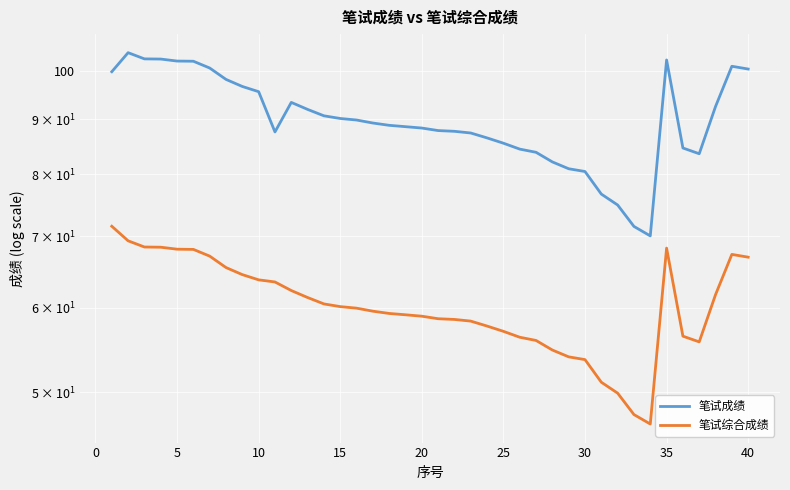

Reading left to right, transcribe all the data shown in this chart.

笔试成绩: 99.7	103.9	102.5	102.5	102.1	102.0	100.5	98.1	96.6	95.5	87.6	93.4	92.0	90.7	90.2	89.9	89.3	88.9	88.6	88.3	87.9	87.7	87.4	86.5	85.5	84.4	83.8	82.1	80.9	80.4	76.6	74.8	71.5	70.0	102.3	84.6	83.6	92.5	100.9	100.3
笔试综合成绩: 71.5	69.3	68.4	68.3	68.0	68.0	67.0	65.4	64.4	63.7	63.4	62.2	61.3	60.5	60.1	59.9	59.5	59.2	59.1	58.9	58.6	58.5	58.3	57.6	57.0	56.3	55.9	54.8	54.0	53.6	51.1	49.9	47.6	46.7	68.2	56.4	55.7	61.7	67.3	66.9